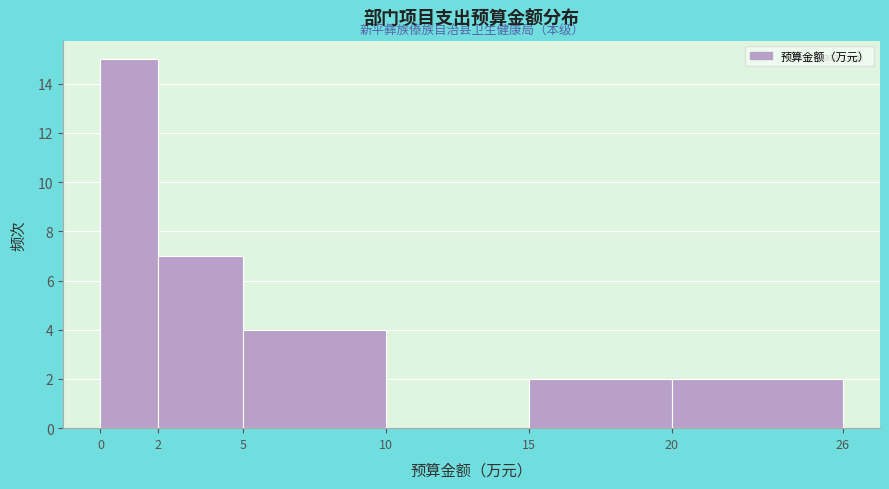

Over which range of the x-axis is the bar tallest?

0 to 2